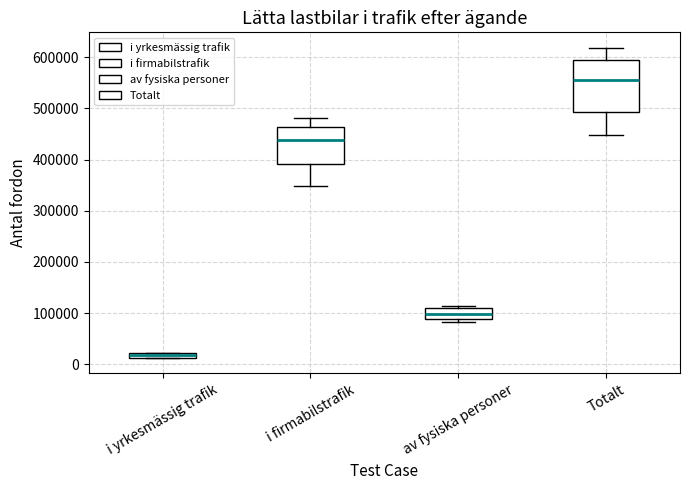

Which box is the tallest, from its lower edge to its upper edge?

Totalt